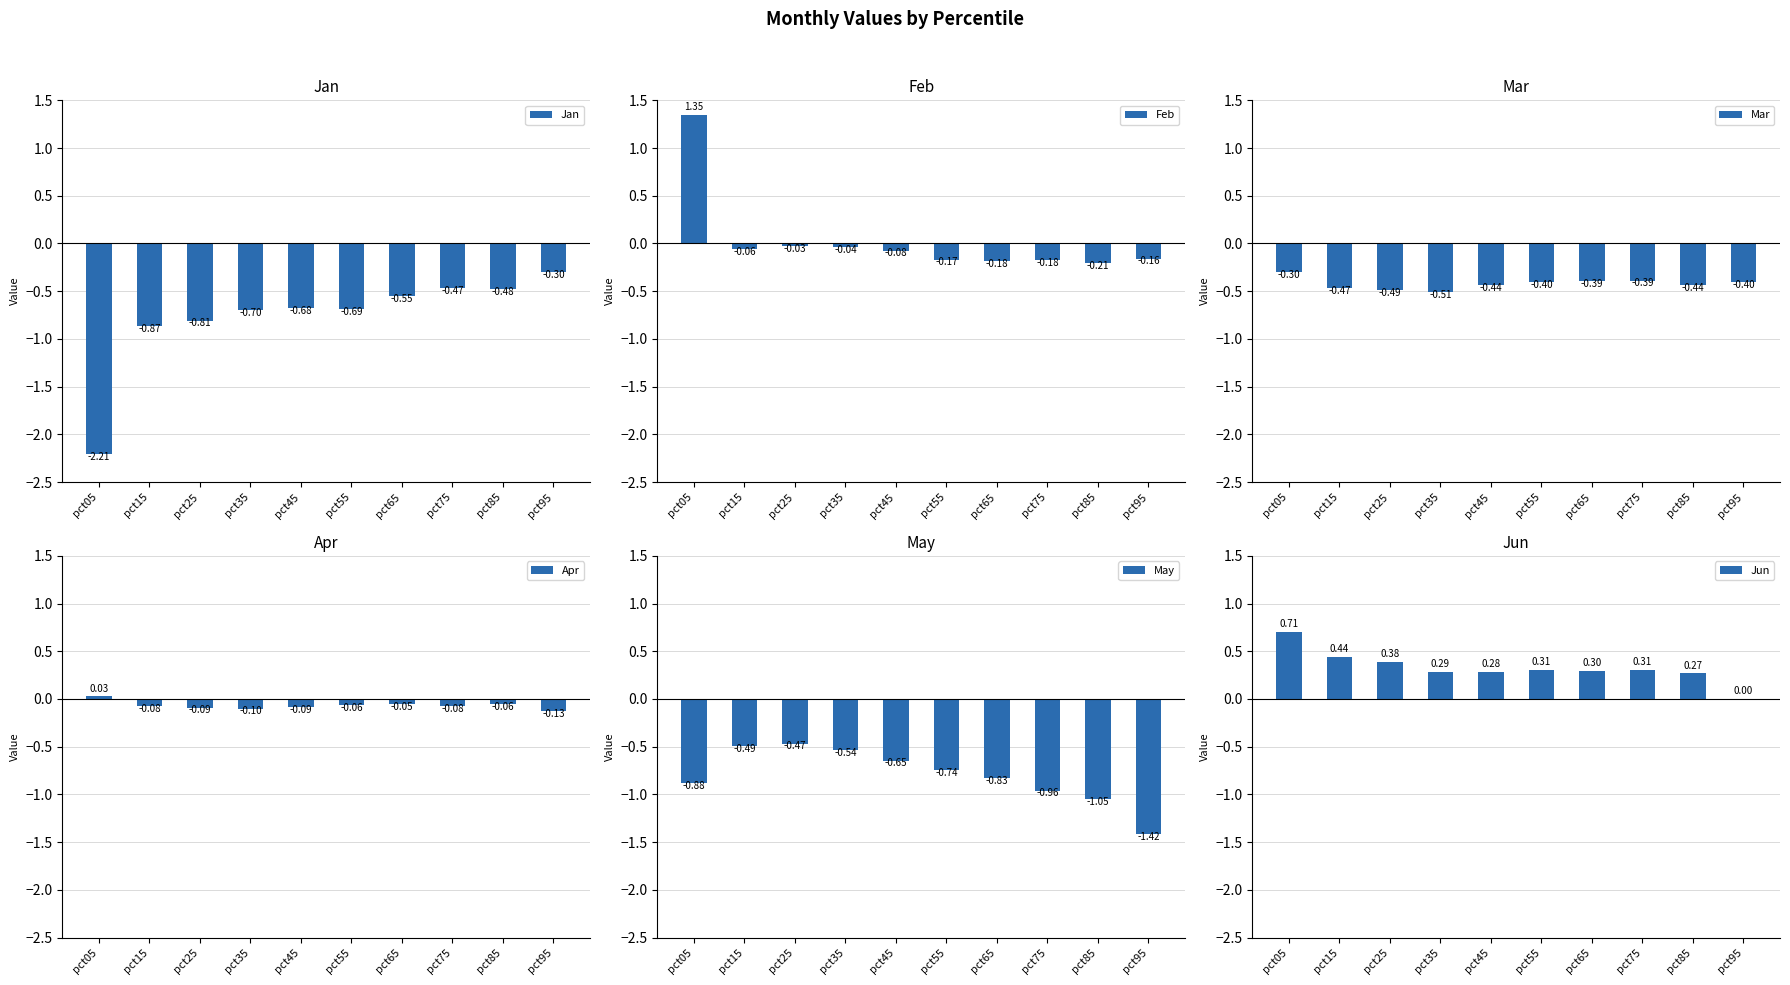

What is the spread (max minus min) of values at pct65?

1.1